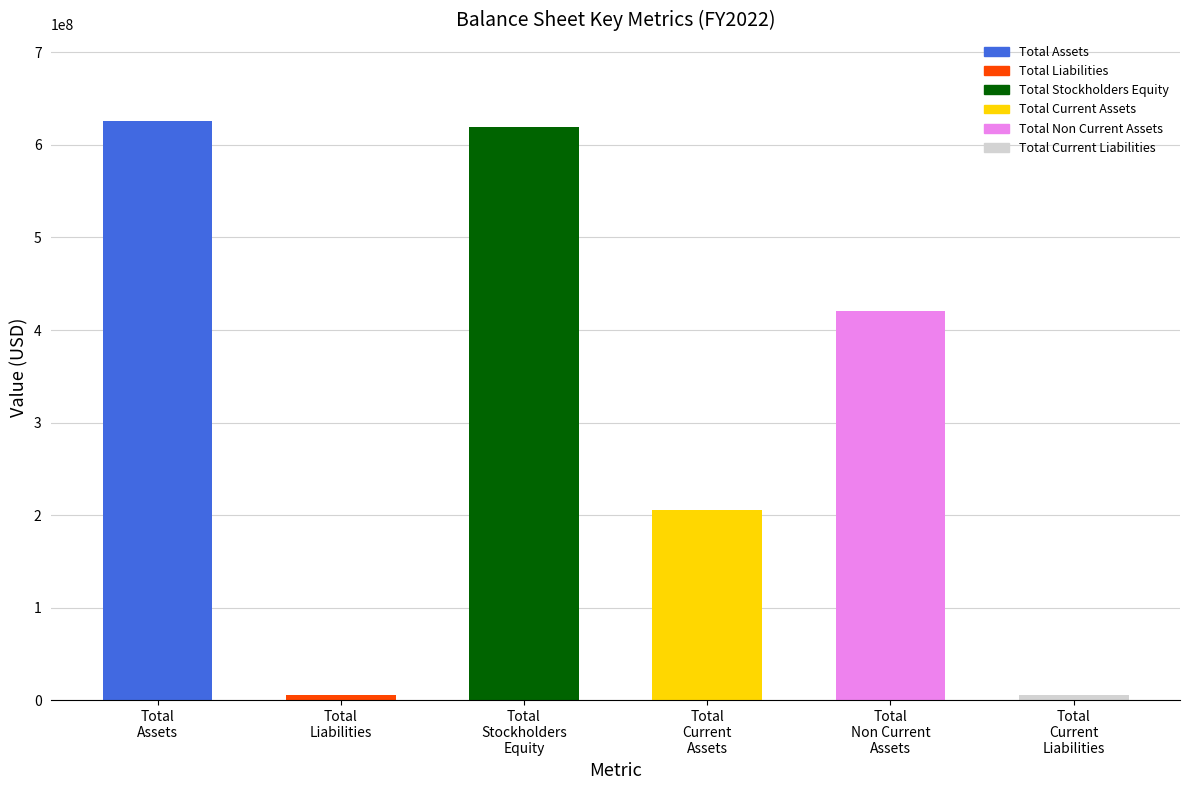

What are all the series names shown in the legend?

Total Assets, Total Liabilities, Total Stockholders Equity, Total Current Assets, Total Non Current Assets, Total Current Liabilities